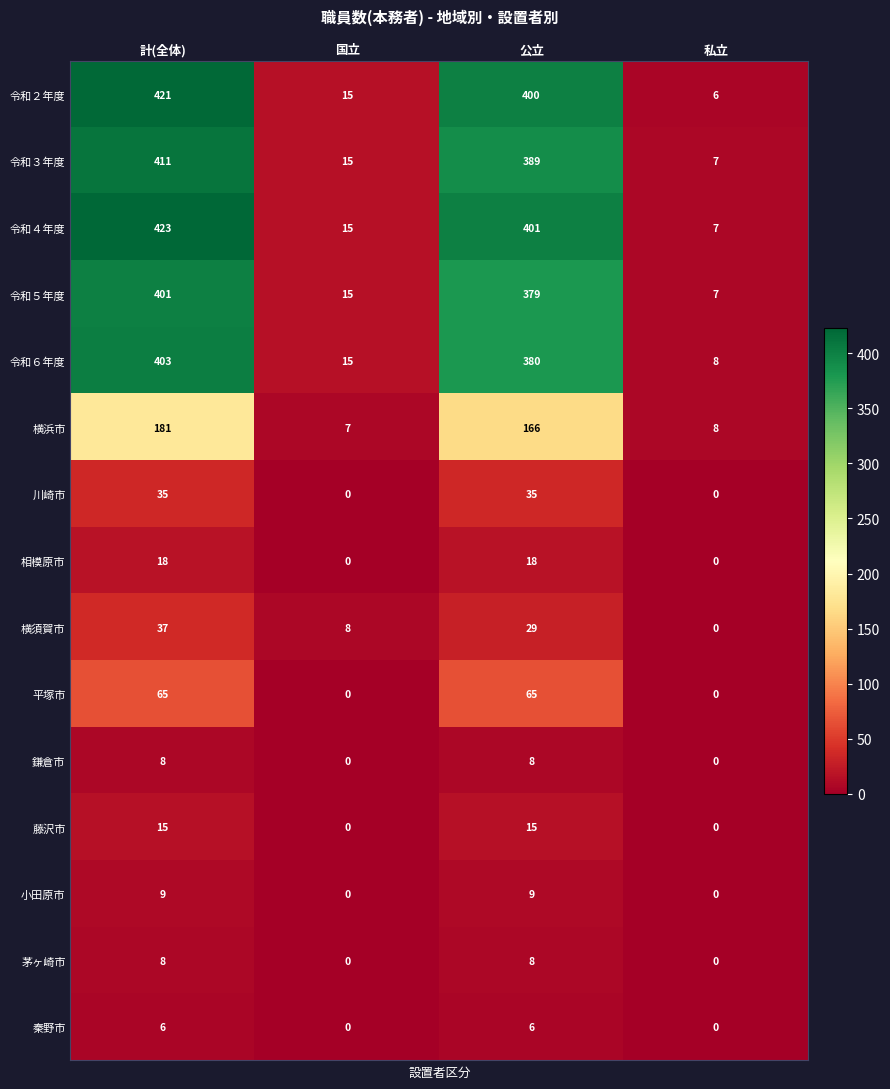

What value does the 令和５年度 series have at 公立?

379